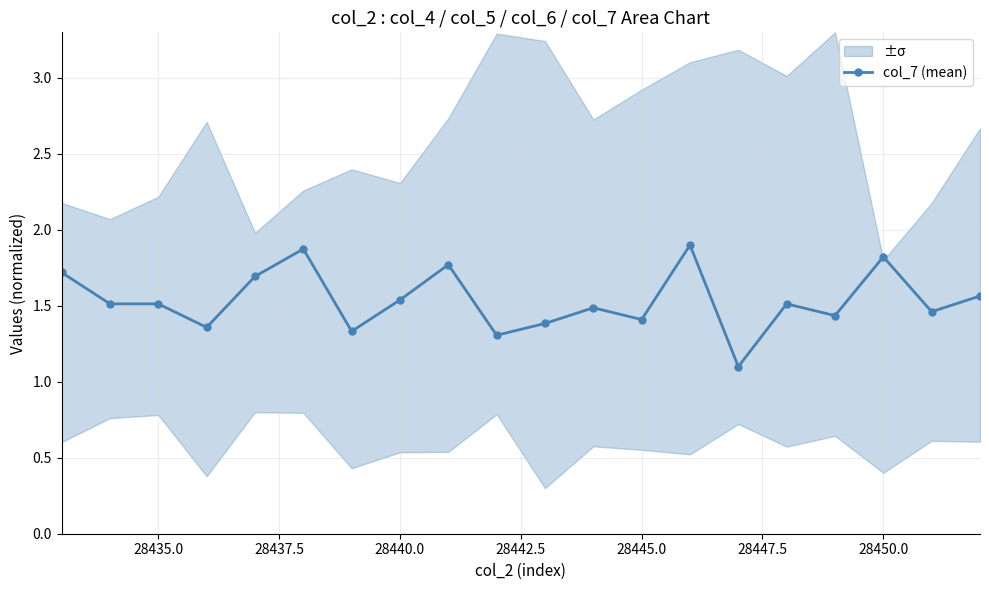

What is the value of the 18th point from the left?

1.8